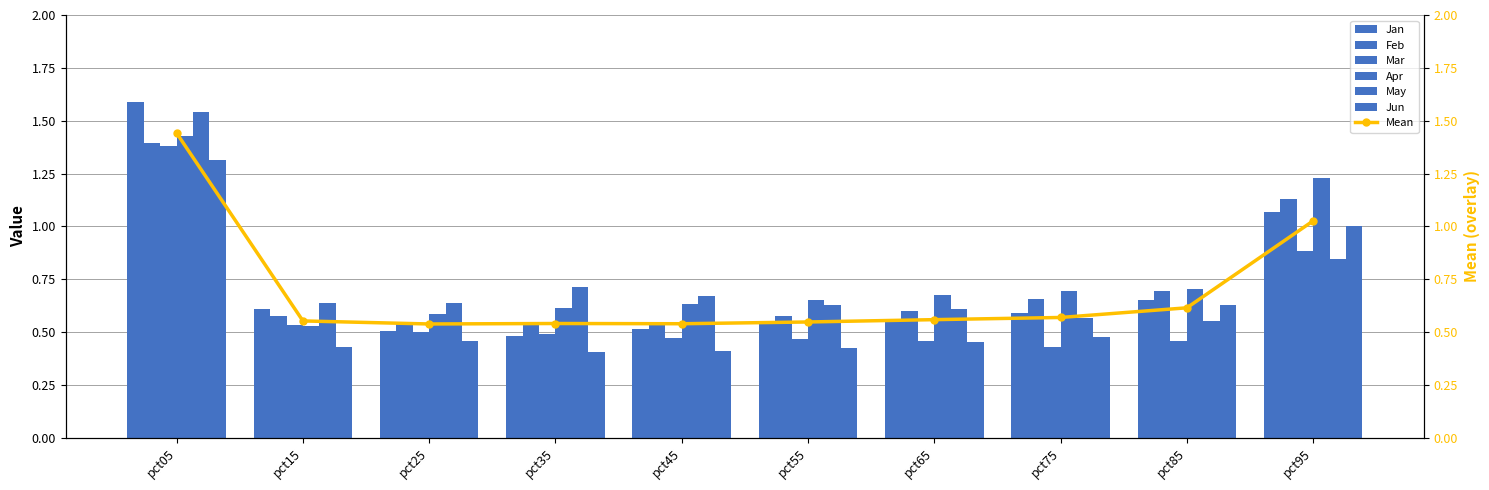

Is it true that Jun equals 0.5 at pct65?

True